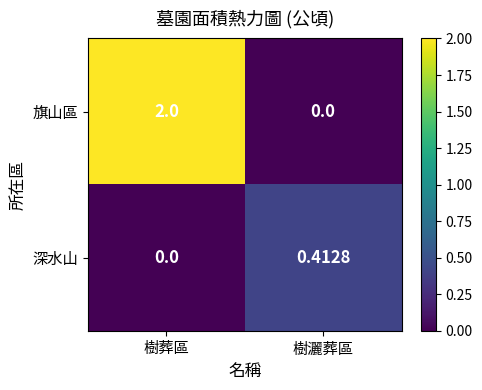

At which category is the sum across all series the highest?

樹葬區